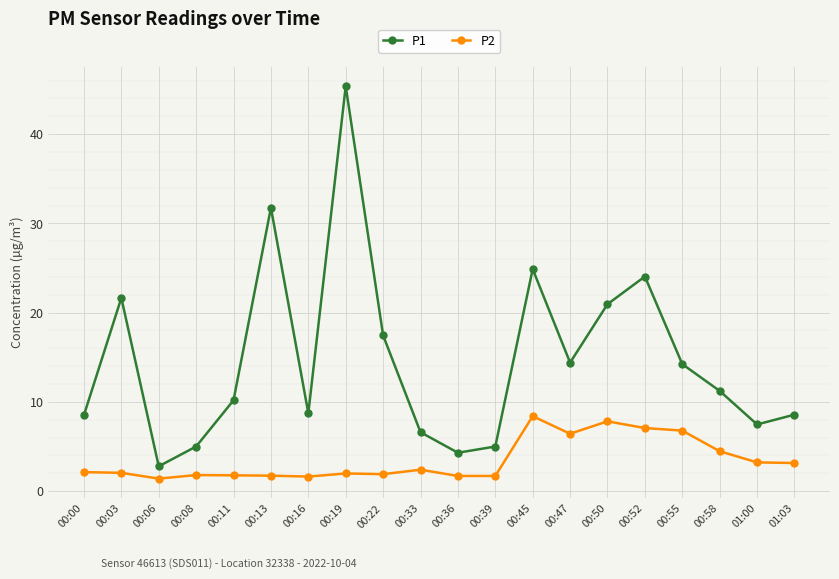

What is the spread (max minus min) of values at 00:39?

3.3